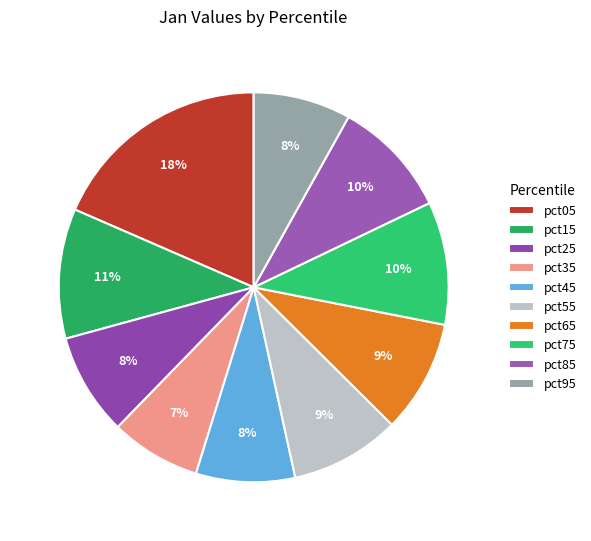

Which category has the smallest portion of the pie?

pct35